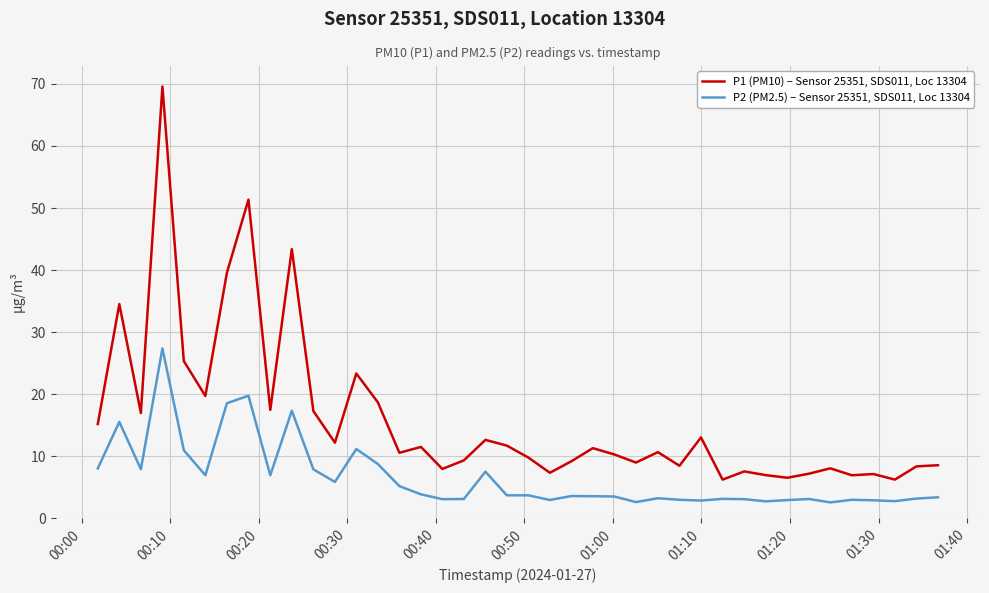

List the series in order of their overall mean, lowest first.

P2 (PM2.5) – Sensor 25351, SDS011, Loc 13304, P1 (PM10) – Sensor 25351, SDS011, Loc 13304